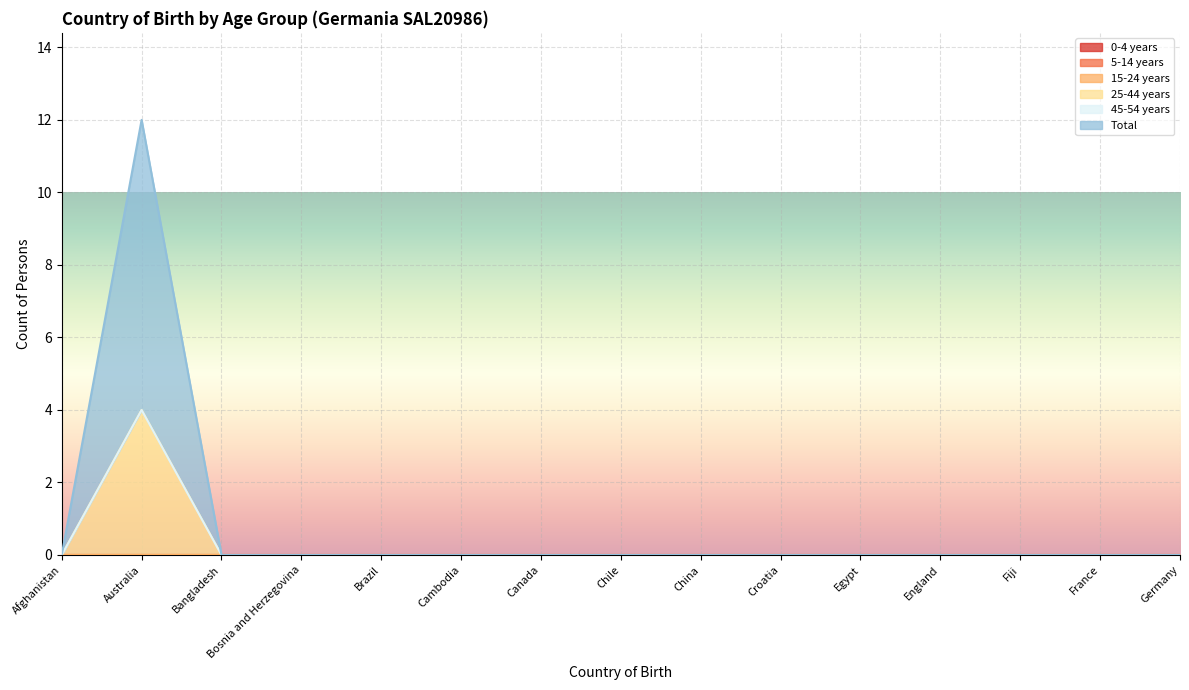

What is the label of the 5th point from the right?

Egypt